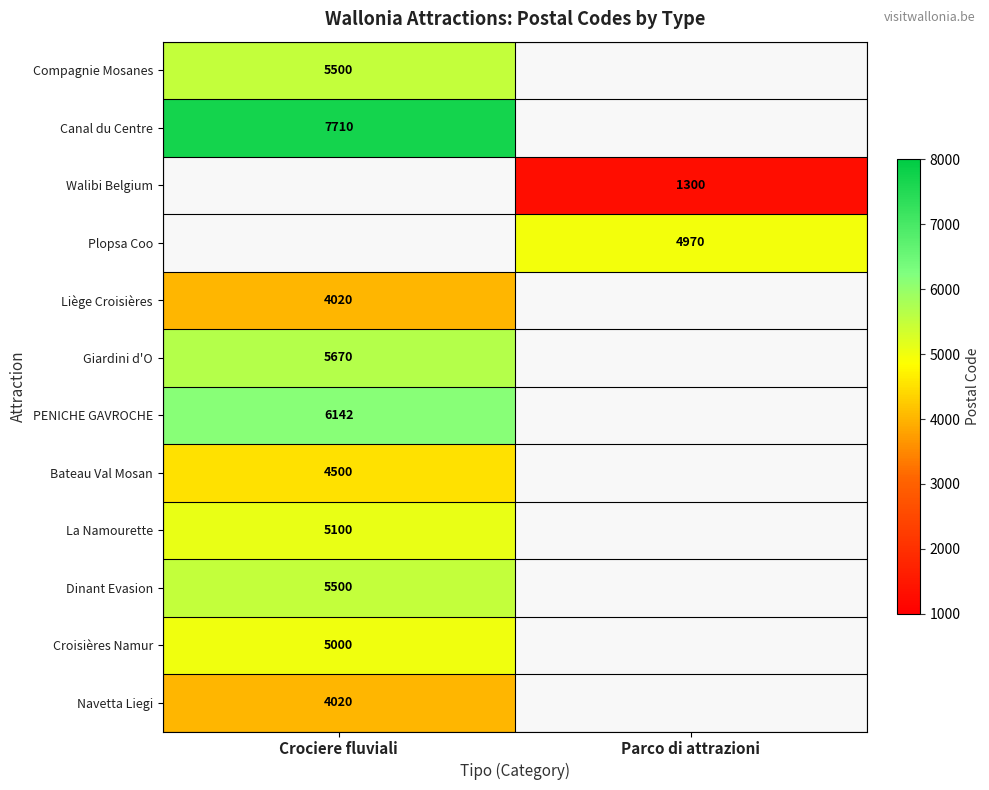

Is it true that Plopsa Coo equals 2796 at Parco di attrazioni?

False